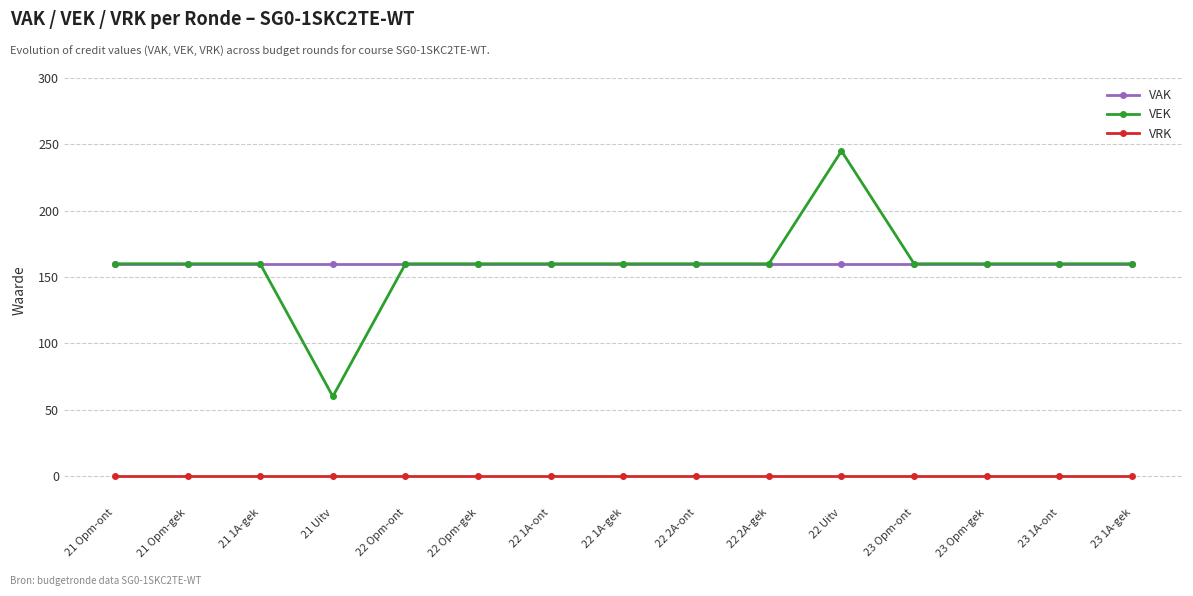

What is the approximate value of VEK at 22 1A-gek, to the nearest 10?

160